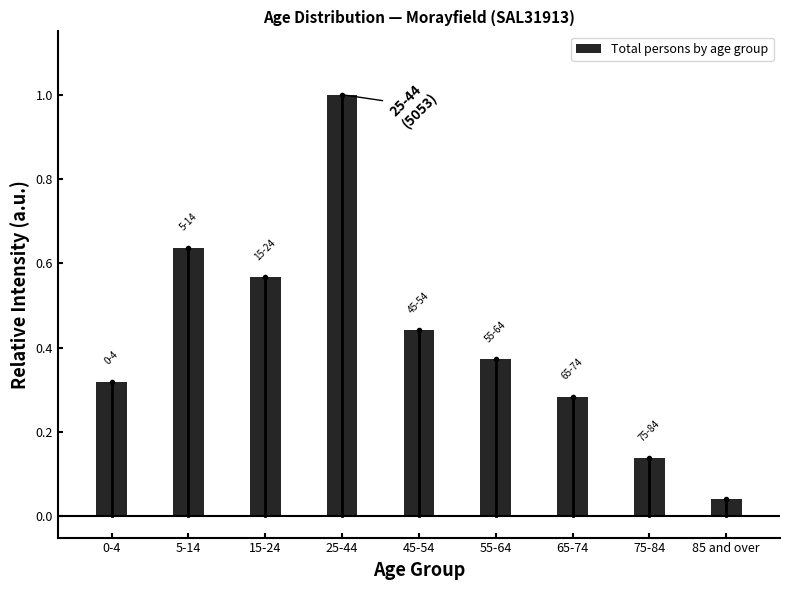

What is the label of the 3rd bar from the right?

65-74